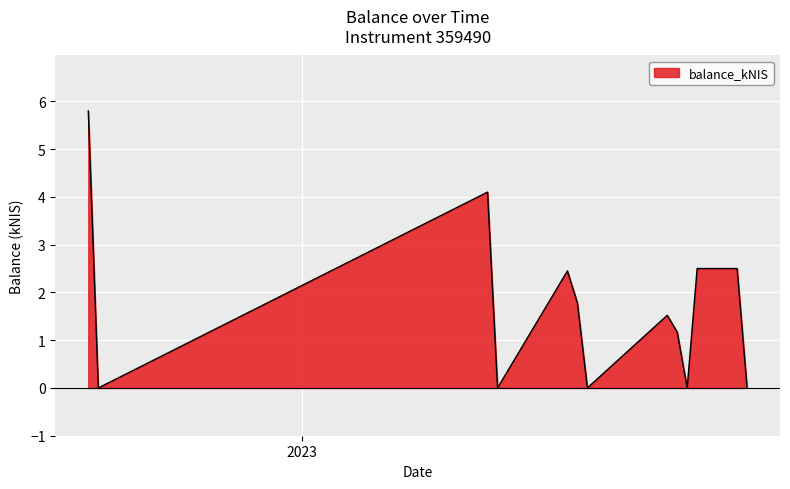

What is the label of the 9th point from the left?

2023-09-21